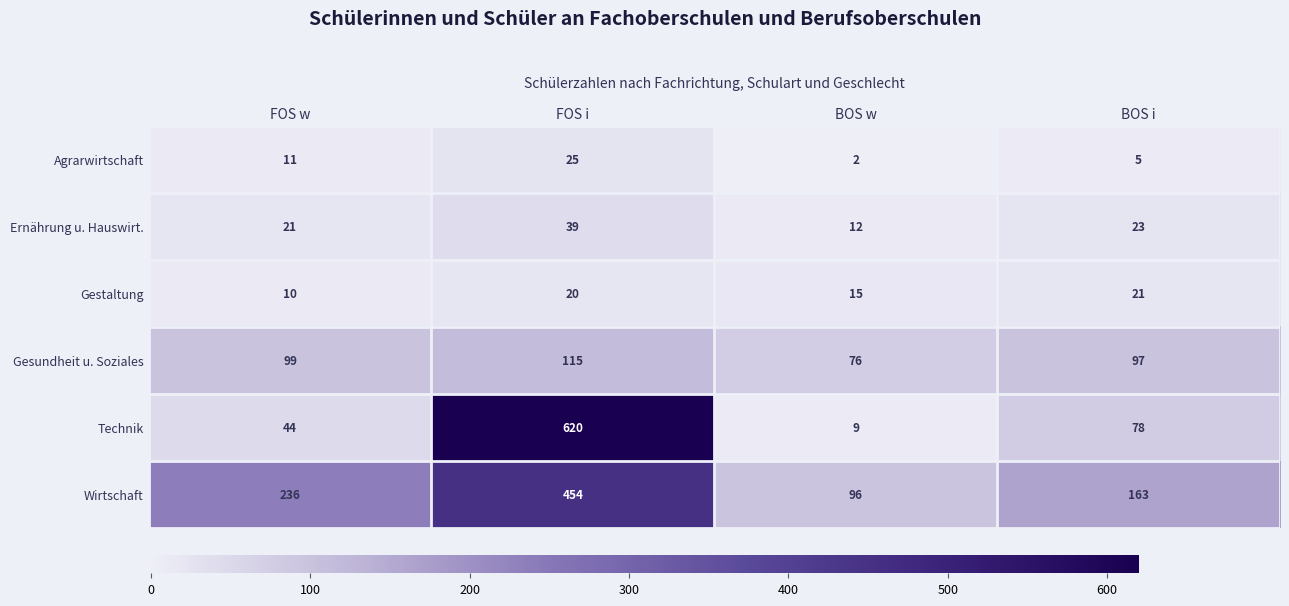

What is the sum of the Ernährung u. Hauswirt. values at BOS w and FOS w?

33